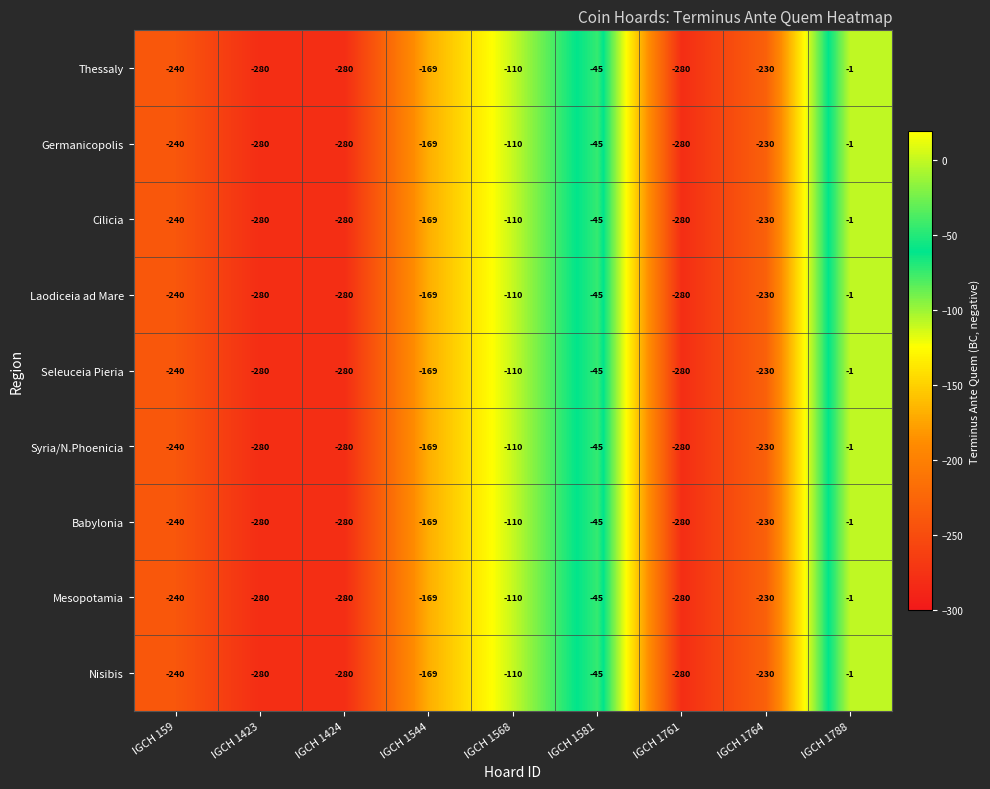

Count the number of categories in the chart.

9